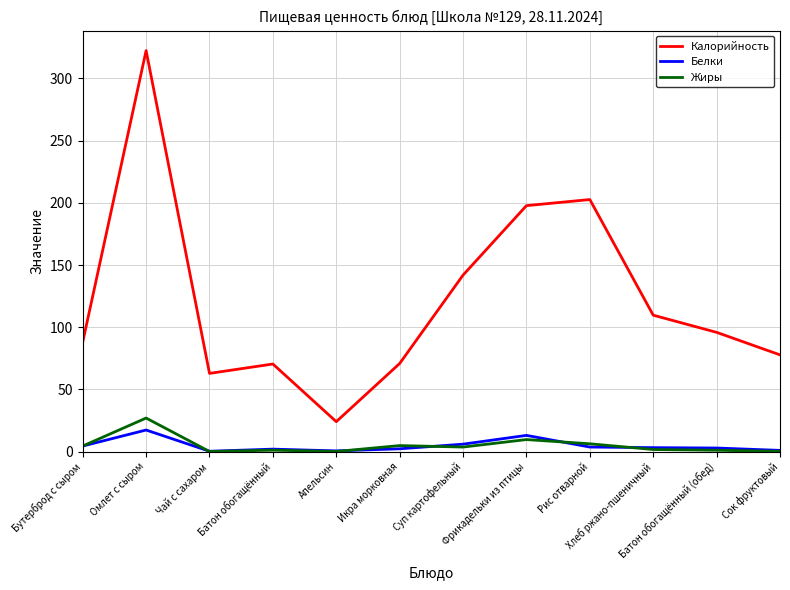

Is it true that Белки equals 4.5 at Бутерброд с сыром?

True